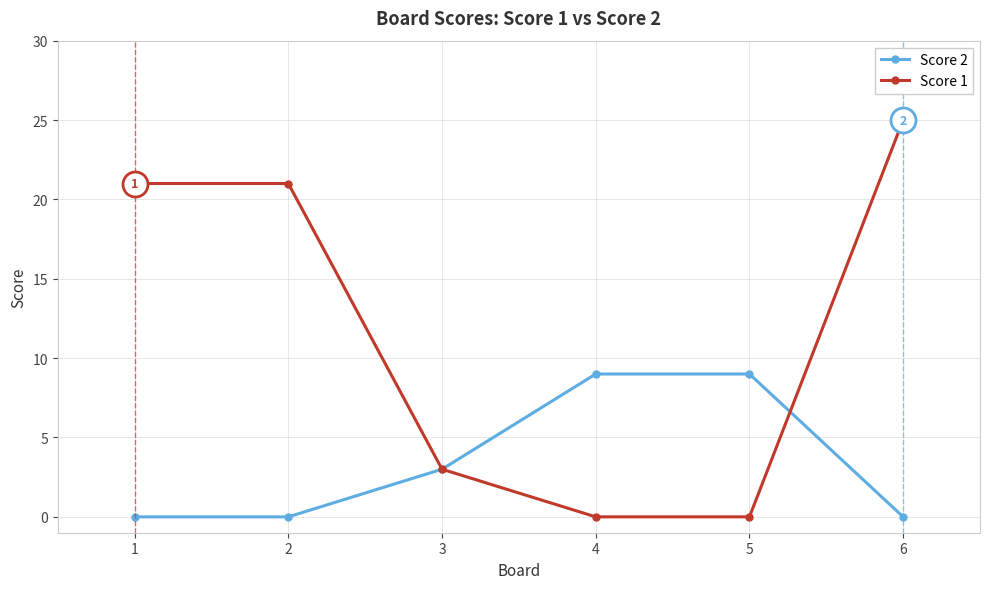

How many lines are shown in the chart?

2